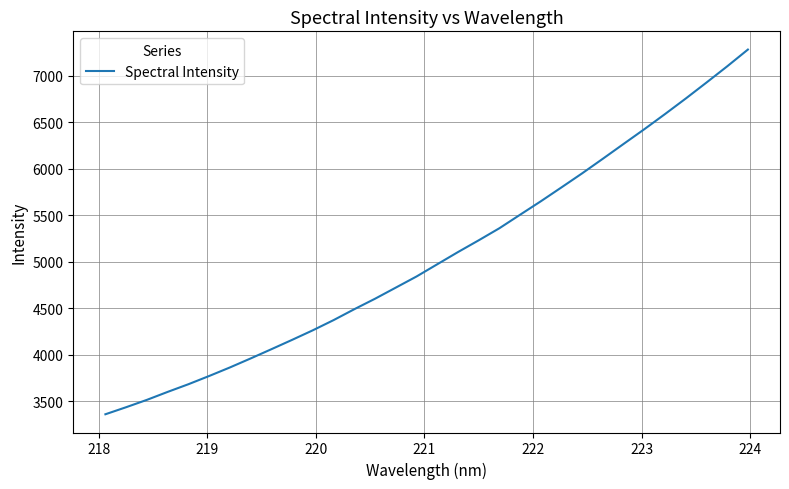

What is the greatest value displayed?

7281.3